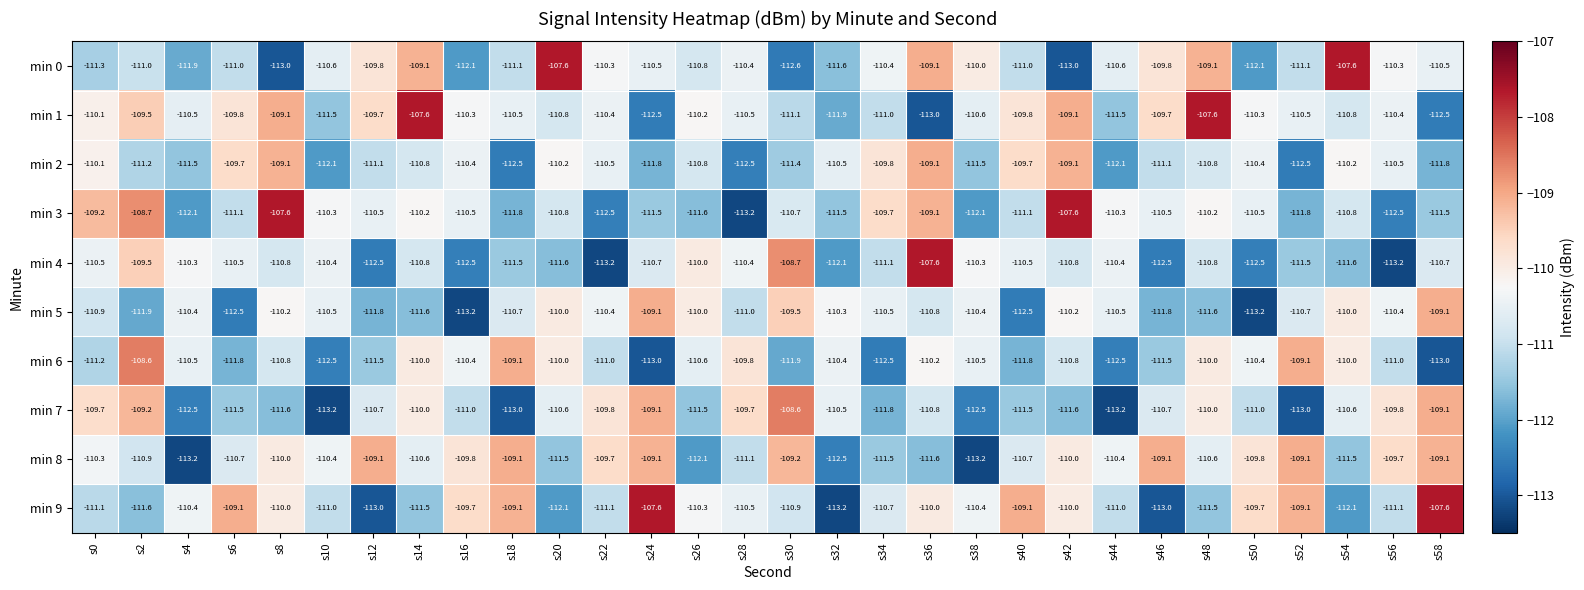

Between s24 and s56, which series saw the biggest shift?

min 9